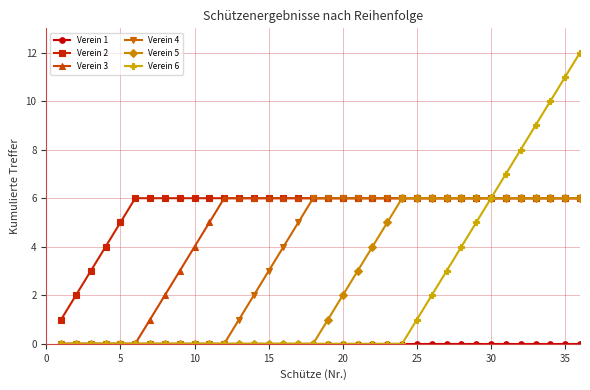

What is the maximum value shown in the chart?

12